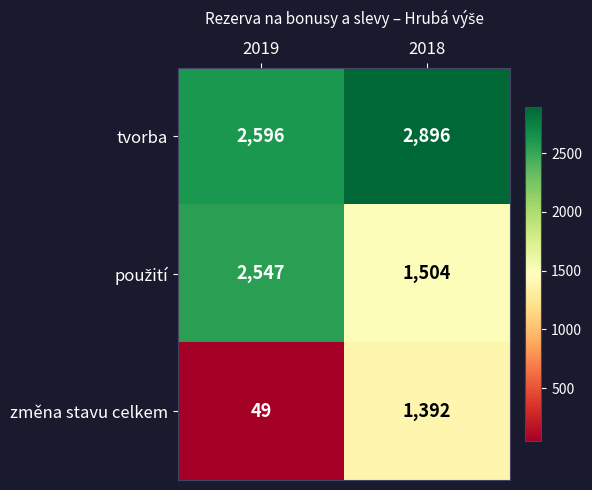

At which category is the sum across all series the highest?

2018